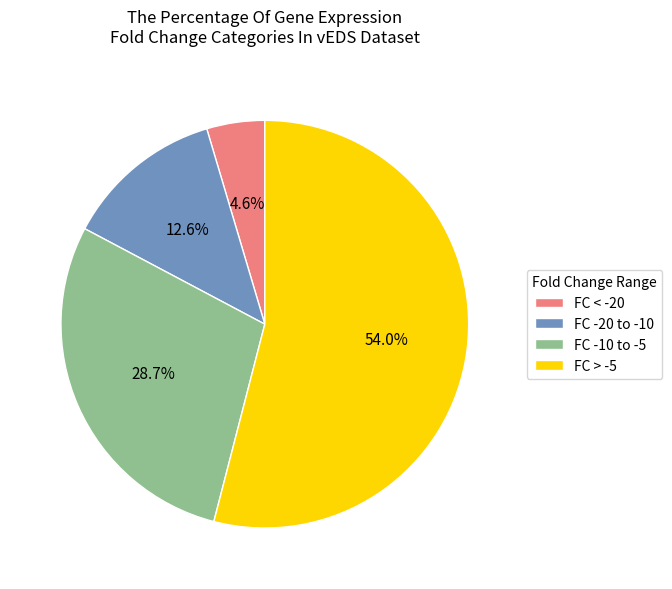

Which slice is the largest?

FC > -5